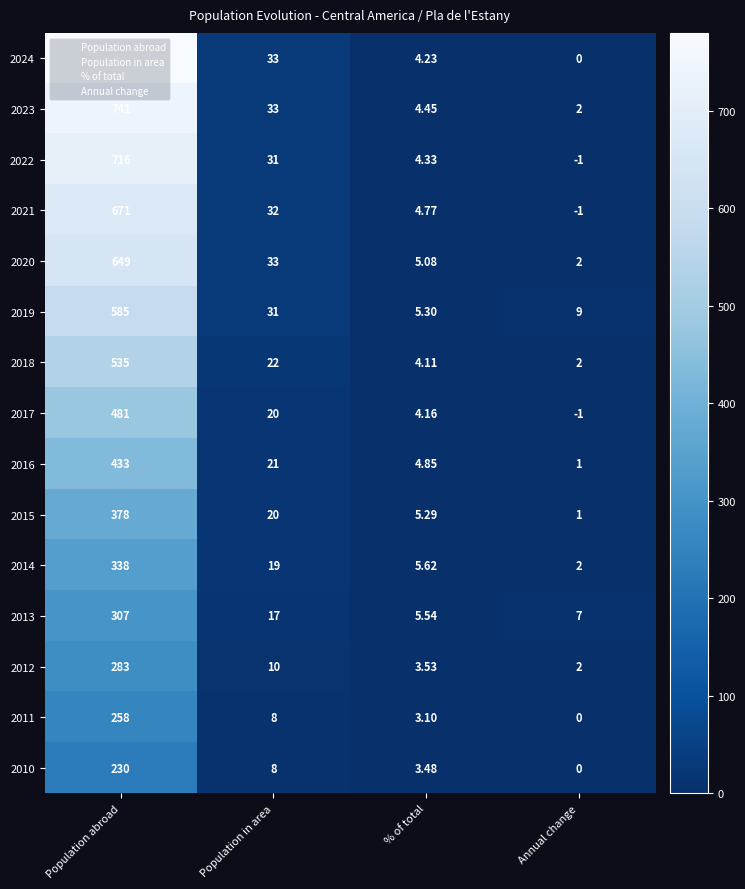

Count the number of data series in this chart.

15